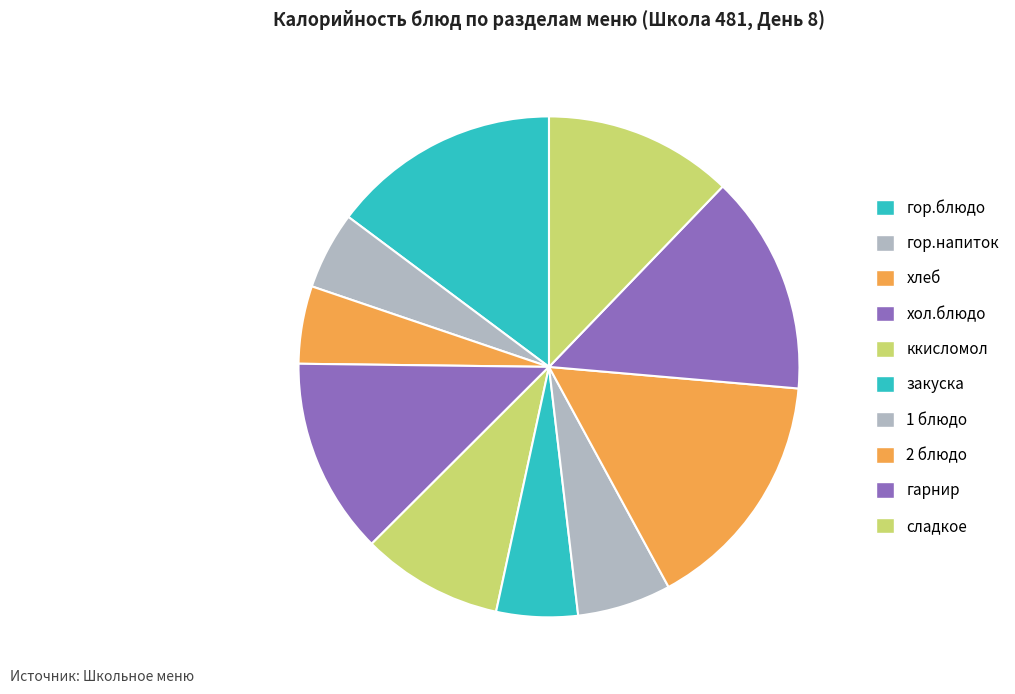

Which category has the biggest portion of the pie?

2 блюдо